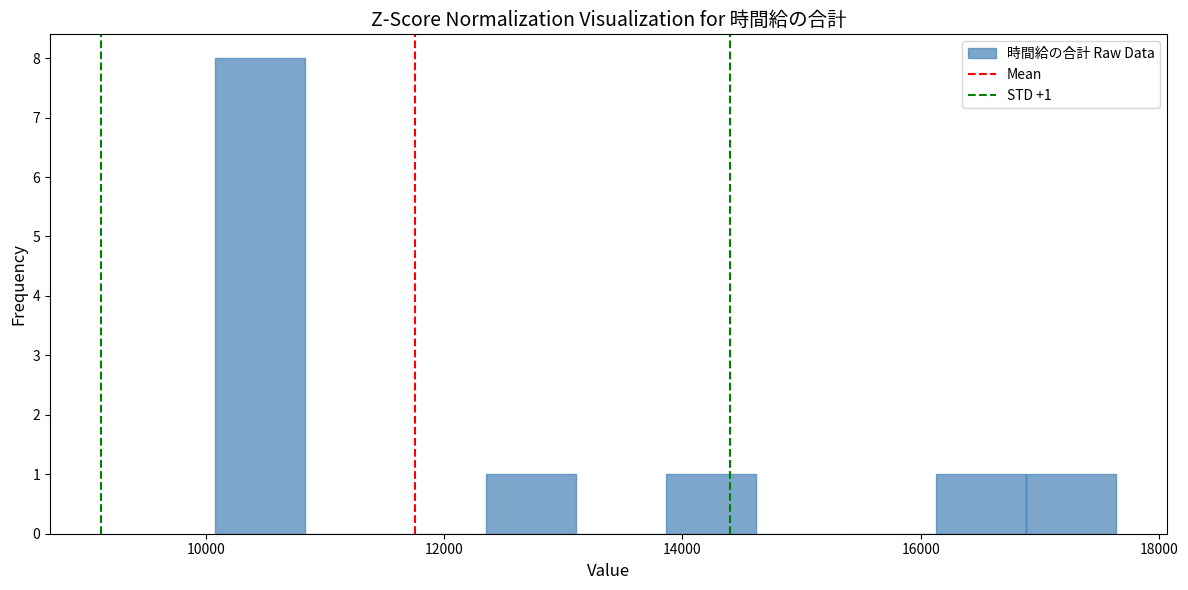

Around what value on the x-axis is the tallest bar? Give the approximate position of its centre, as read against the axis.

10400